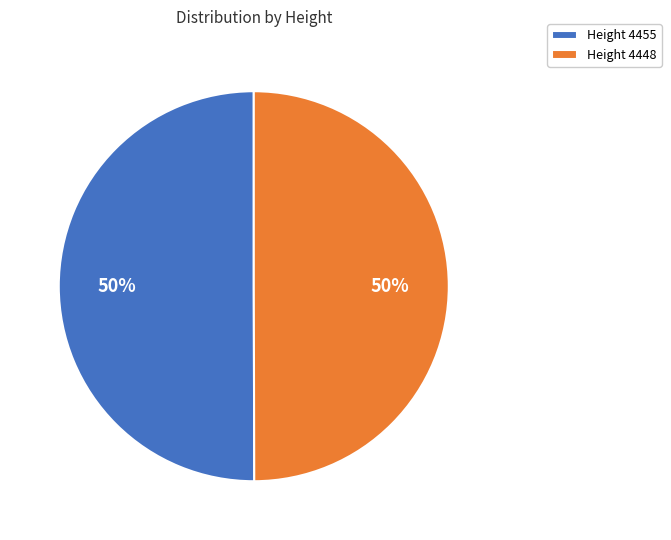

Approximately how many times larger is the value at Height 4455 compared to Height 4448?

1.0